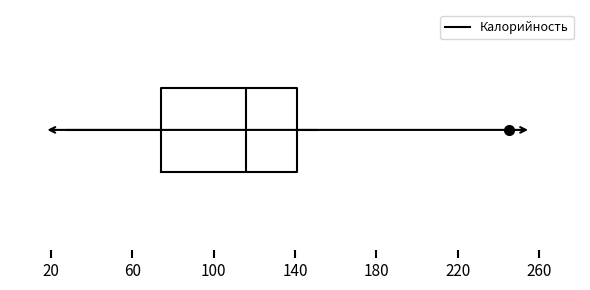

Transcribe this box plot: give where the median line is, the range the box spans, and where the two whiskers end, as read against the x-axis. The values are not printed on the chart, so give them approximately, as read against the axis.

median 115, box 75 to 140, whiskers 30 to 150